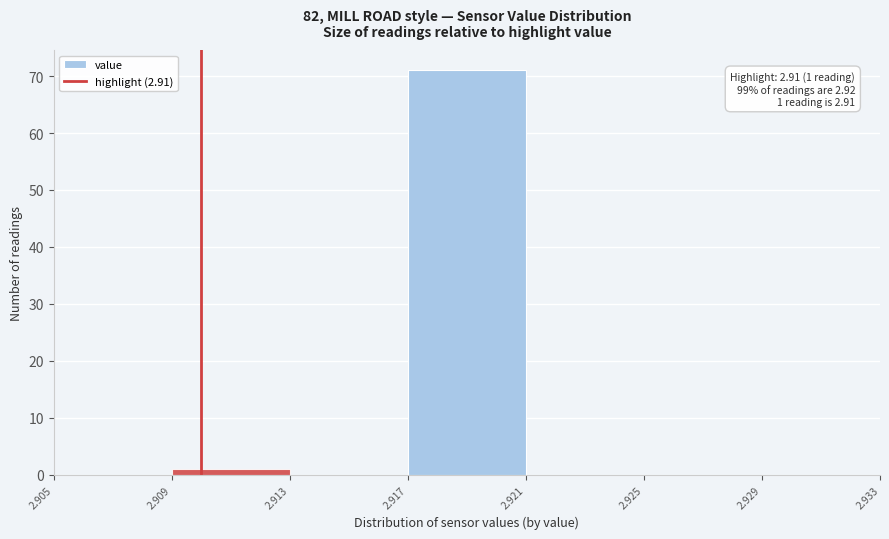

Which range on the x-axis has the tallest bar?

2.917 to 2.921